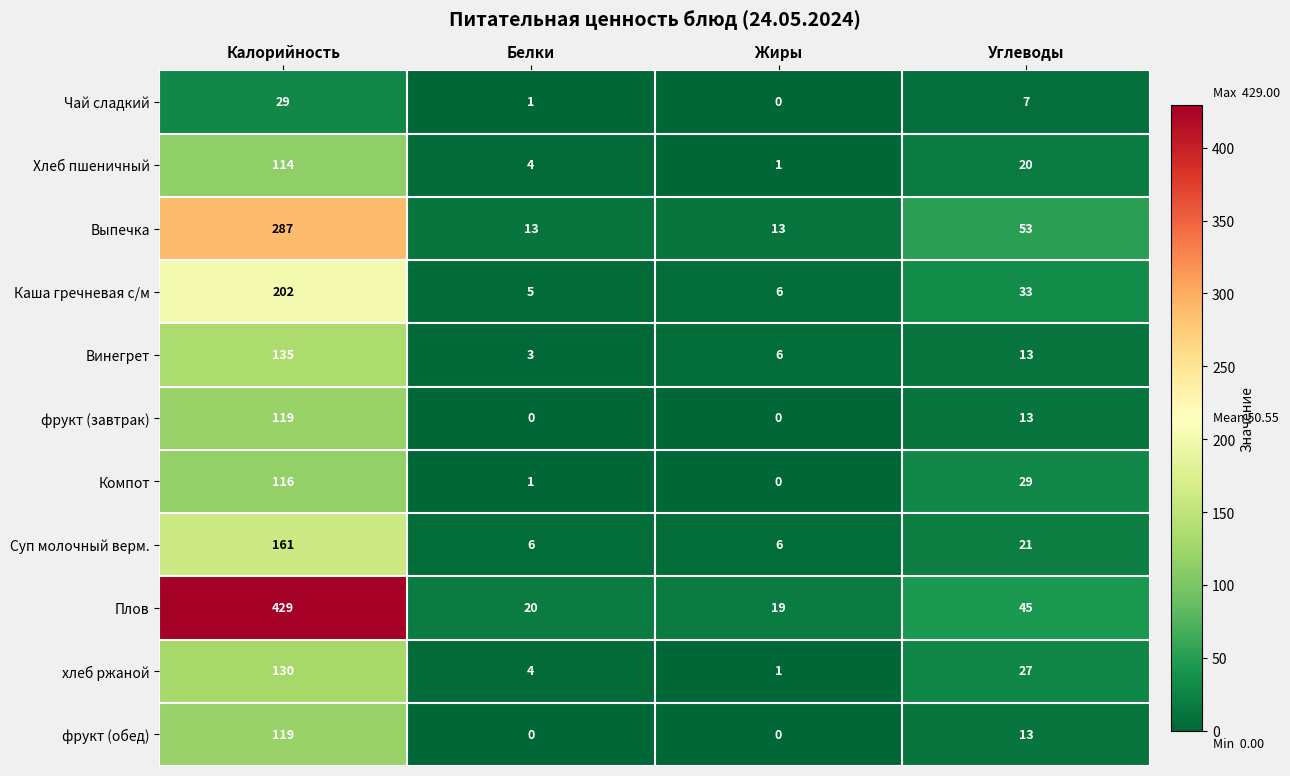

What is the greatest value displayed?

429